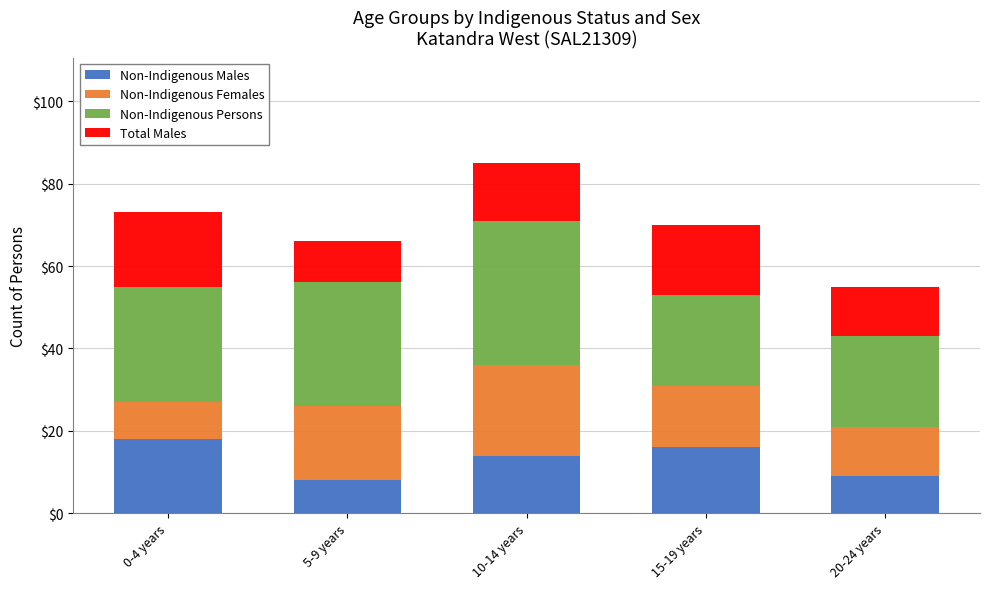

At which category is the sum across all series the highest?

10-14 years